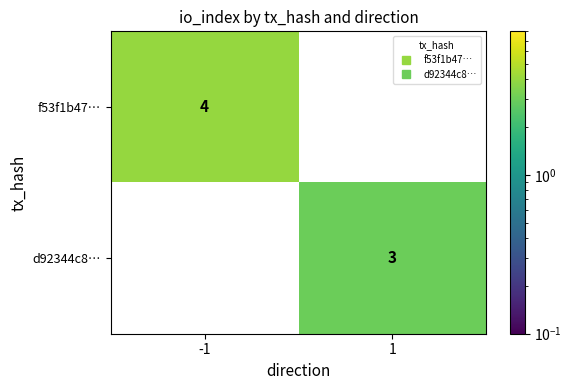

What is the total value across all series at 1?

3